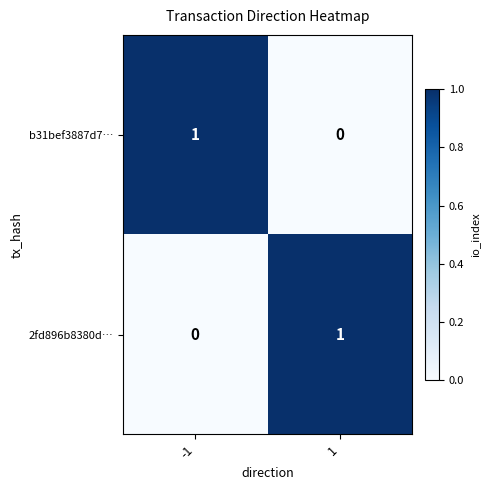

The value of 2fd896b8380d… at -1 is -1. True or false?

False